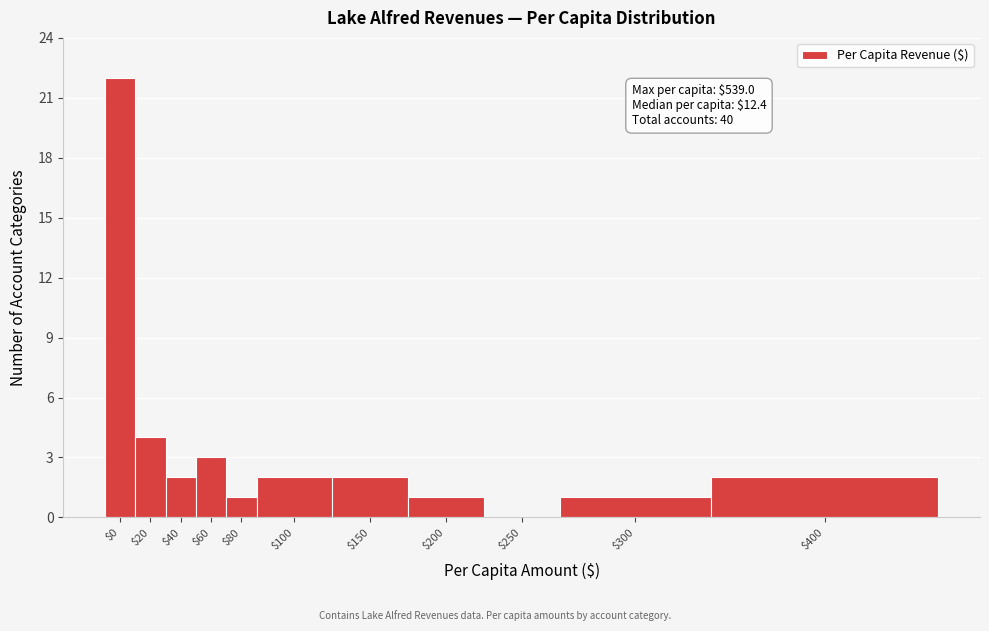

True or false: the data shows 8 at $250.

False